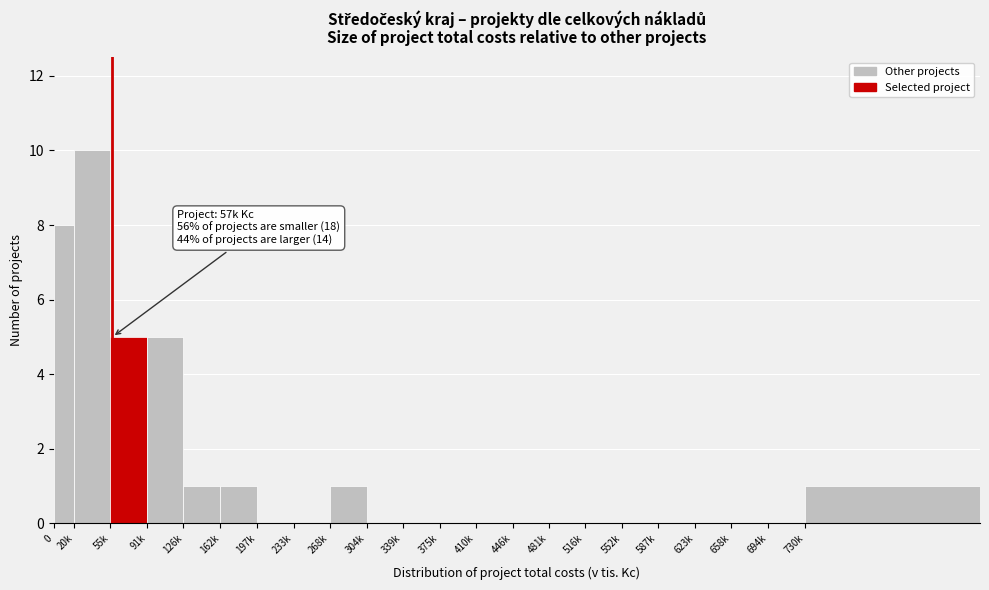

Reading right to left, what are all the values shown in this chart?

730k=1	694k=0	658k=0	623k=0	587k=0	552k=0	516k=0	481k=0	446k=0	410k=0	375k=0	339k=0	304k=0	268k=1	233k=0	197k=0	162k=1	126k=1	91k=5	55k=5	20k=10	0=8